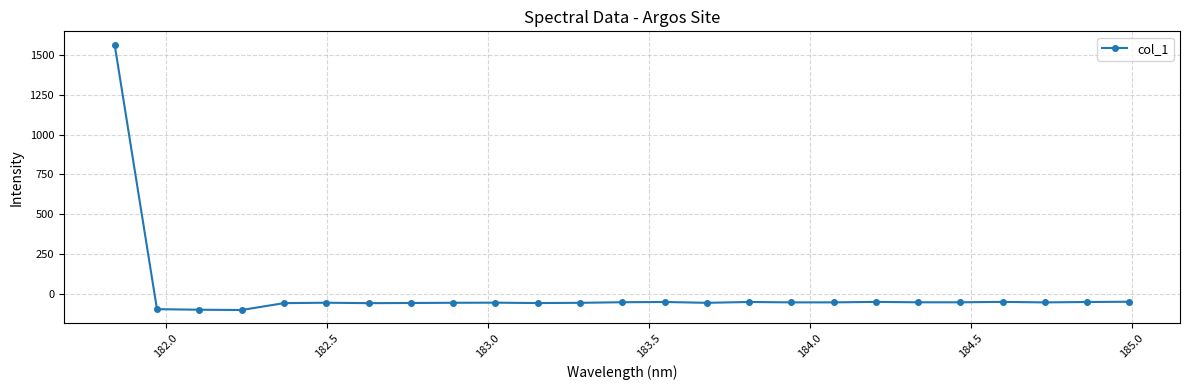

What is the average value?

4.0